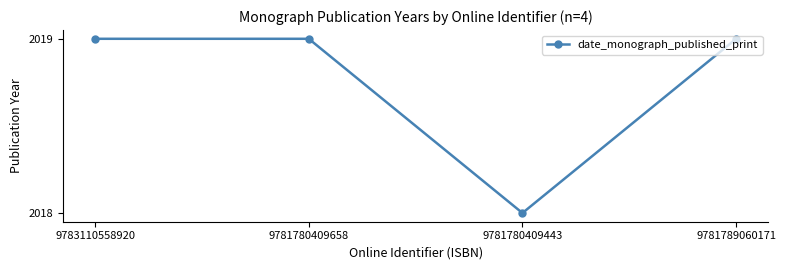

Does the chart display data point markers on the line(s)?

Yes